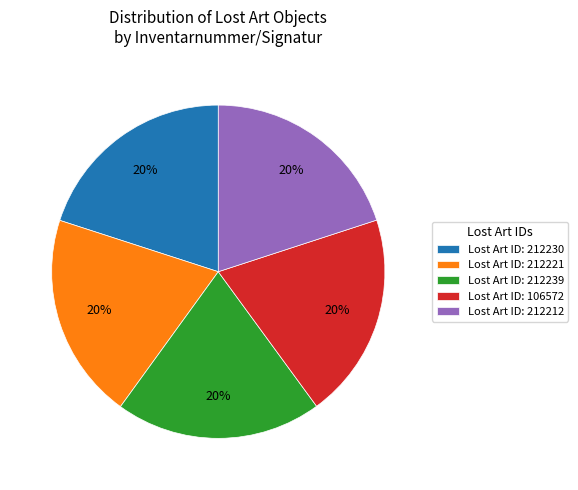

How many slices are in this pie chart?

5